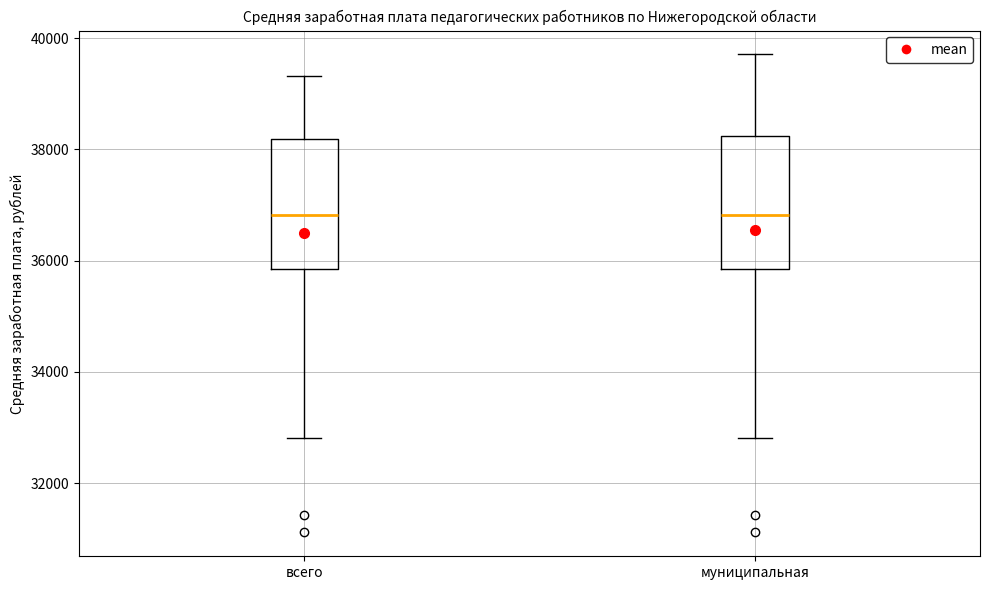

Reading left to right, read every box against the y-axis: the position of its median line, the range the box covers, and the ends of its whiskers. The values are not printed on the chart, so give them approximately, as read against the axis.

всего: median 36800, box 35800 to 38200, whiskers 32800 to 39400
муниципальная: median 36800, box 35800 to 38200, whiskers 32800 to 39800